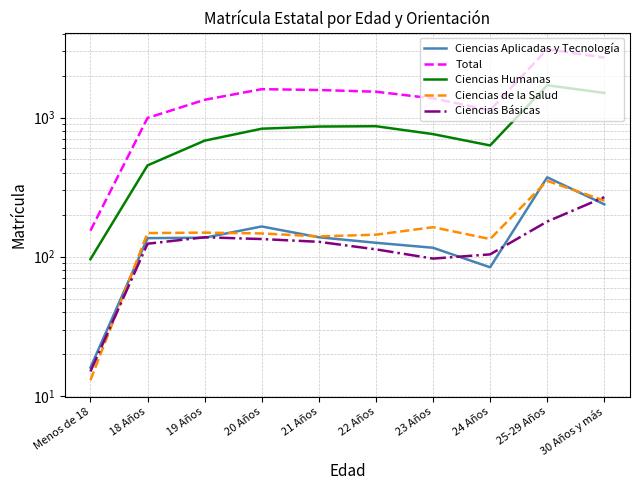

True or false: Ciencias Aplicadas y Tecnología and Total intersect in this chart.

False